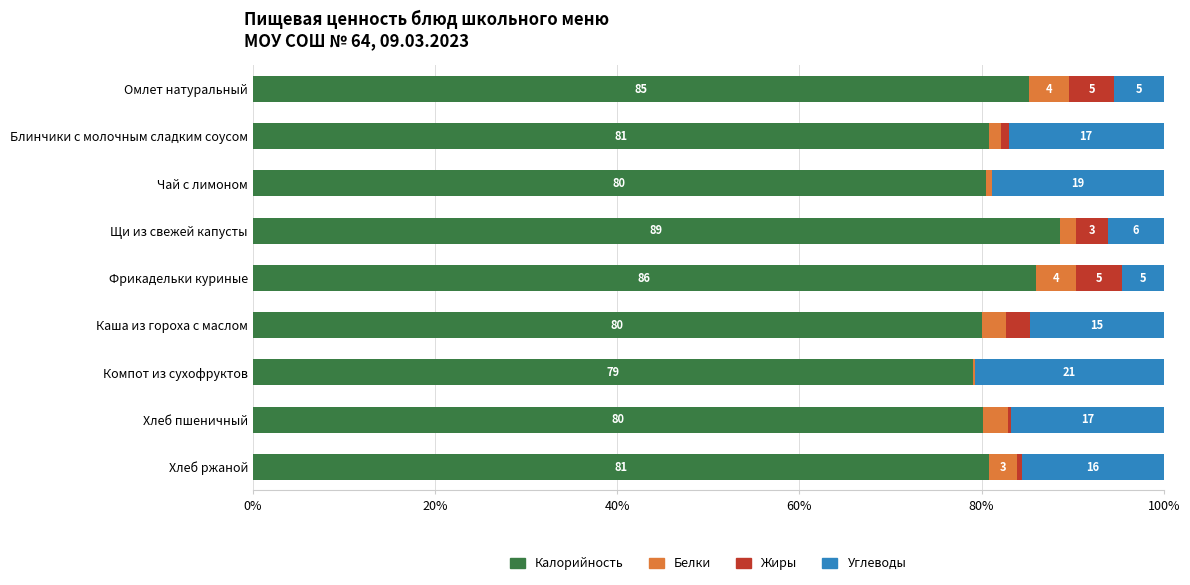

What are all the series names shown in the legend?

Калорийность, Белки, Жиры, Углеводы